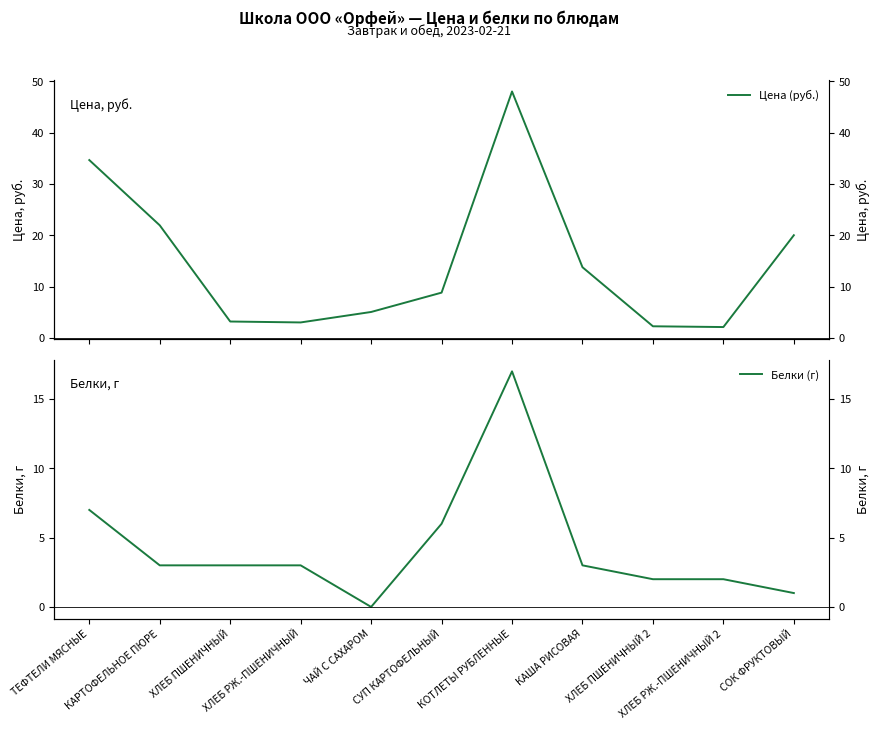

List the series in order of their peak value, lowest first.

Белки (г), Цена (руб.)